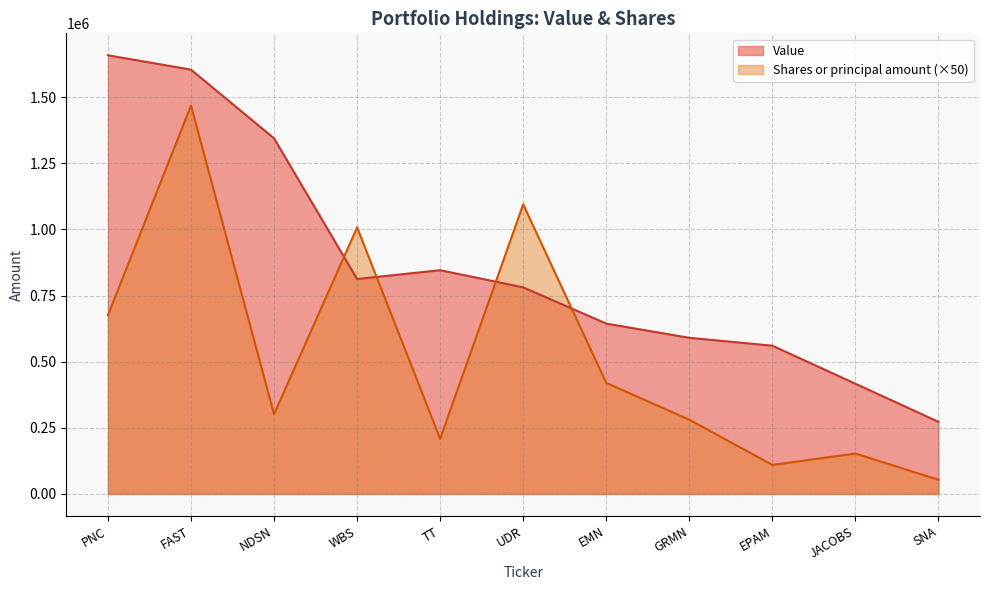

Reading left to right, list all the values displayed in this chart.

Value: PNC=1658623	FAST=1604285	NDSN=1344599	WBS=812488	TT=845932	UDR=781102	EMN=643988	GRMN=590277	EPAM=560472	JACOBS=416598	SNA=272659
Shares or principal amount: PNC=675500	FAST=1468050	NDSN=301250	WBS=1007800	TT=208450	UDR=1094900	EMN=419700	GRMN=280550	EPAM=109600	JACOBS=152600	SNA=53450